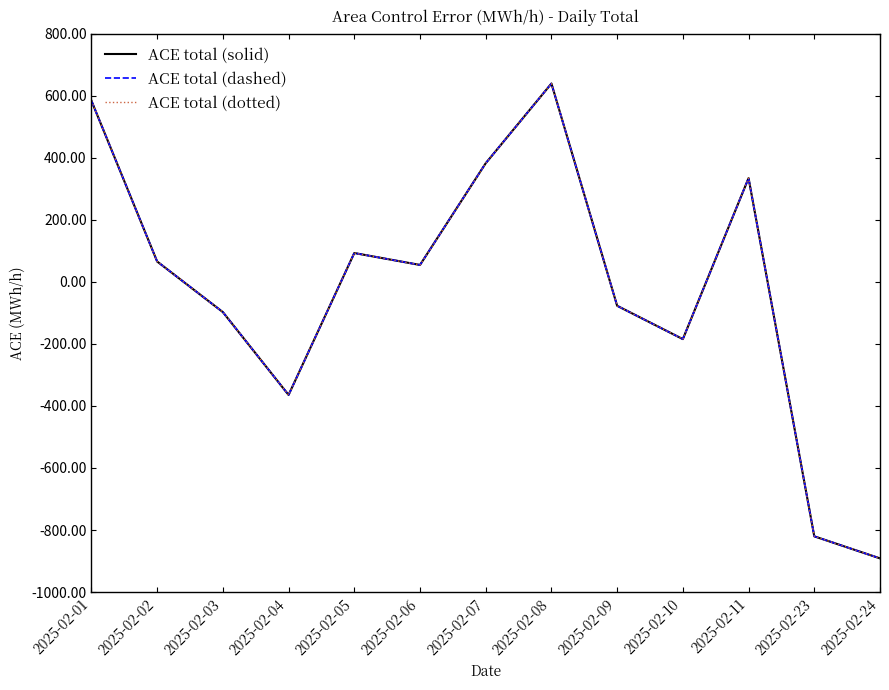

Is this an area chart (filled region under the line)?

No